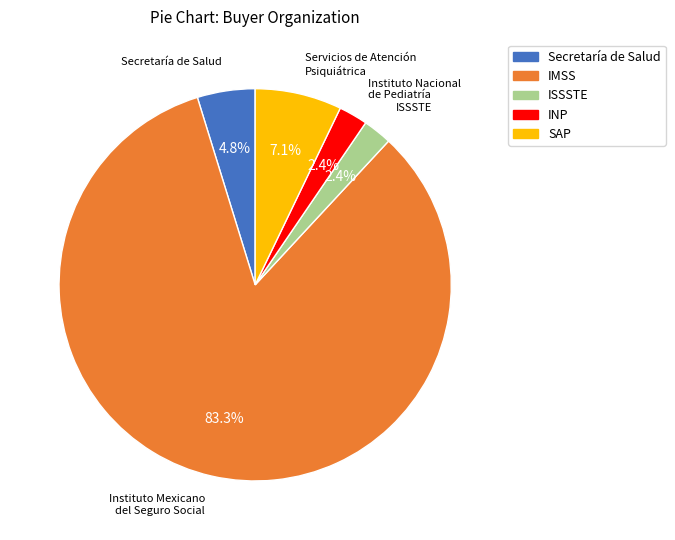

Is there any slice that represents more than half of the pie?

Yes